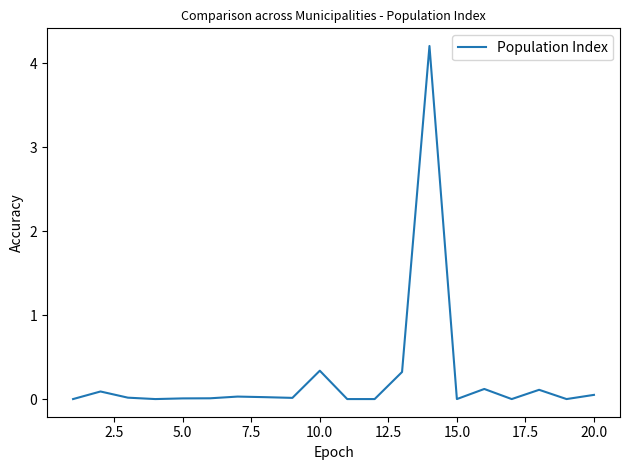

What is the difference between the maximum and minimum values?

4.2